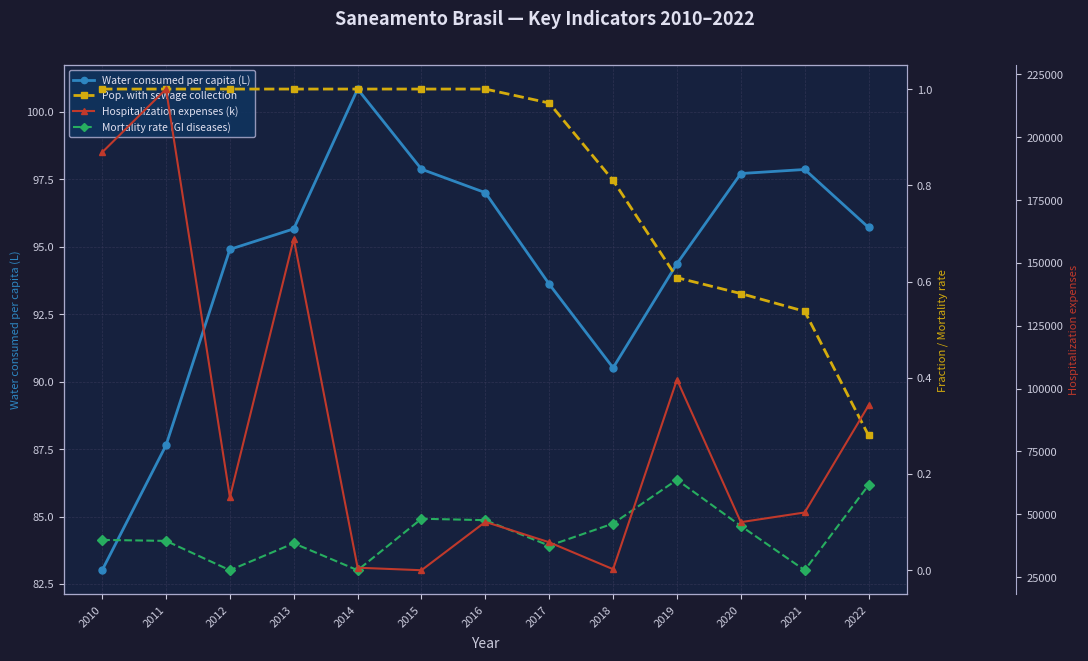

Reading right to left, list all the values displayed in this chart.

Water consumed per capita (L): 95.7	97.9	97.7	94.4	90.5	93.6	97.0	97.9	100.8	95.7	94.9	87.6	83.0
Pop. with sewage collection: 0.3	0.5	0.6	0.6	0.8	1.0	1.0	1.0	1.0	1.0	1.0	1.0	1.0
Mortality rate (GI diseases): 0.2	0.0	0.1	0.2	0.1	0.1	0.1	0.1	0.0	0.1	0.0	0.1	0.1
Hospitalization expenses (k): 93326.9	50743.9	46881.7	103600.6	28164.1	38871.3	46999.7	27762.9	28765.7	159636.9	56798.0	219186.0	194007.0